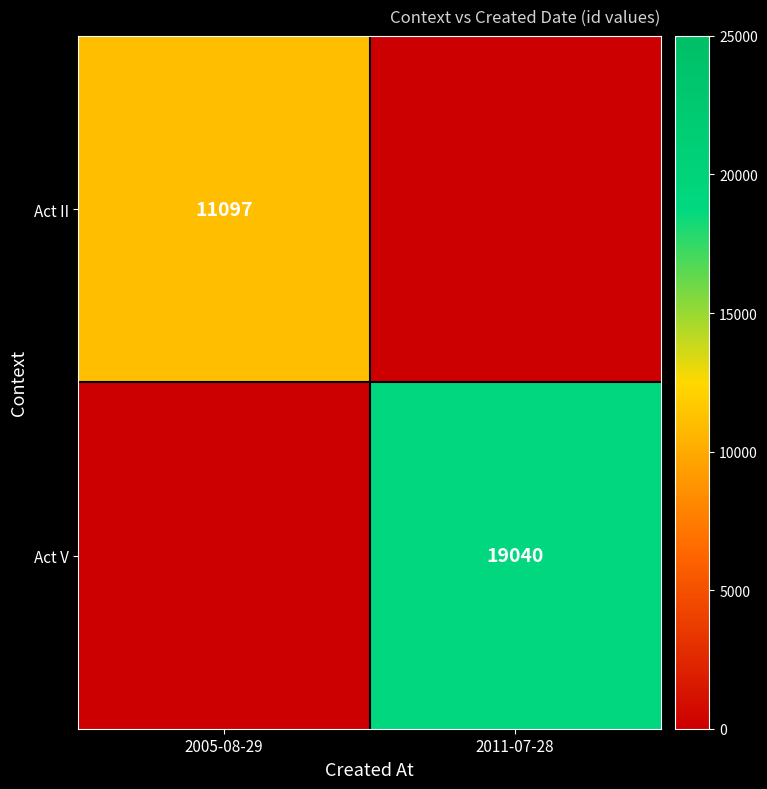

Is it true that Act II equals 17231 at 2005-08-29?

False